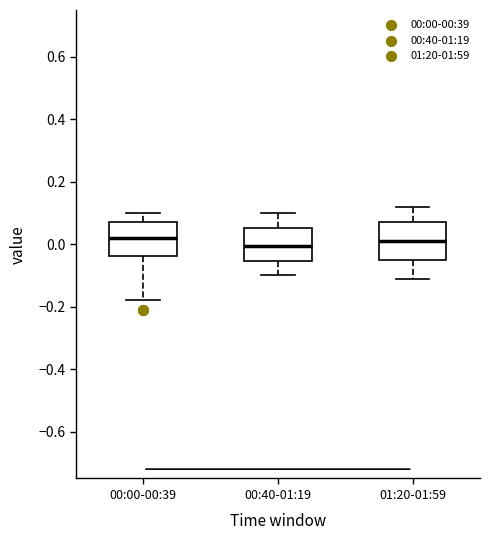

Reading left to right, read every box against the y-axis: the position of its median line, the range the box covers, and the ends of its whiskers. The values are not printed on the chart, so give them approximately, as read against the axis.

00:00-00:39: median 0.02, box -0.04 to 0.08, whiskers -0.18 to 0.10
00:40-01:19: median 0.00, box -0.06 to 0.06, whiskers -0.10 to 0.10
01:20-01:59: median 0.02, box -0.04 to 0.08, whiskers -0.10 to 0.12